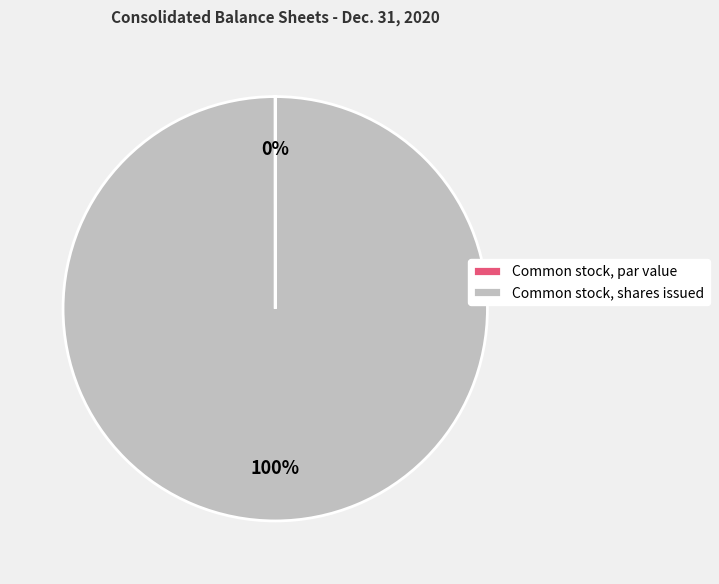

Is it true that Common stock, shares issued is 85% of the pie?

False